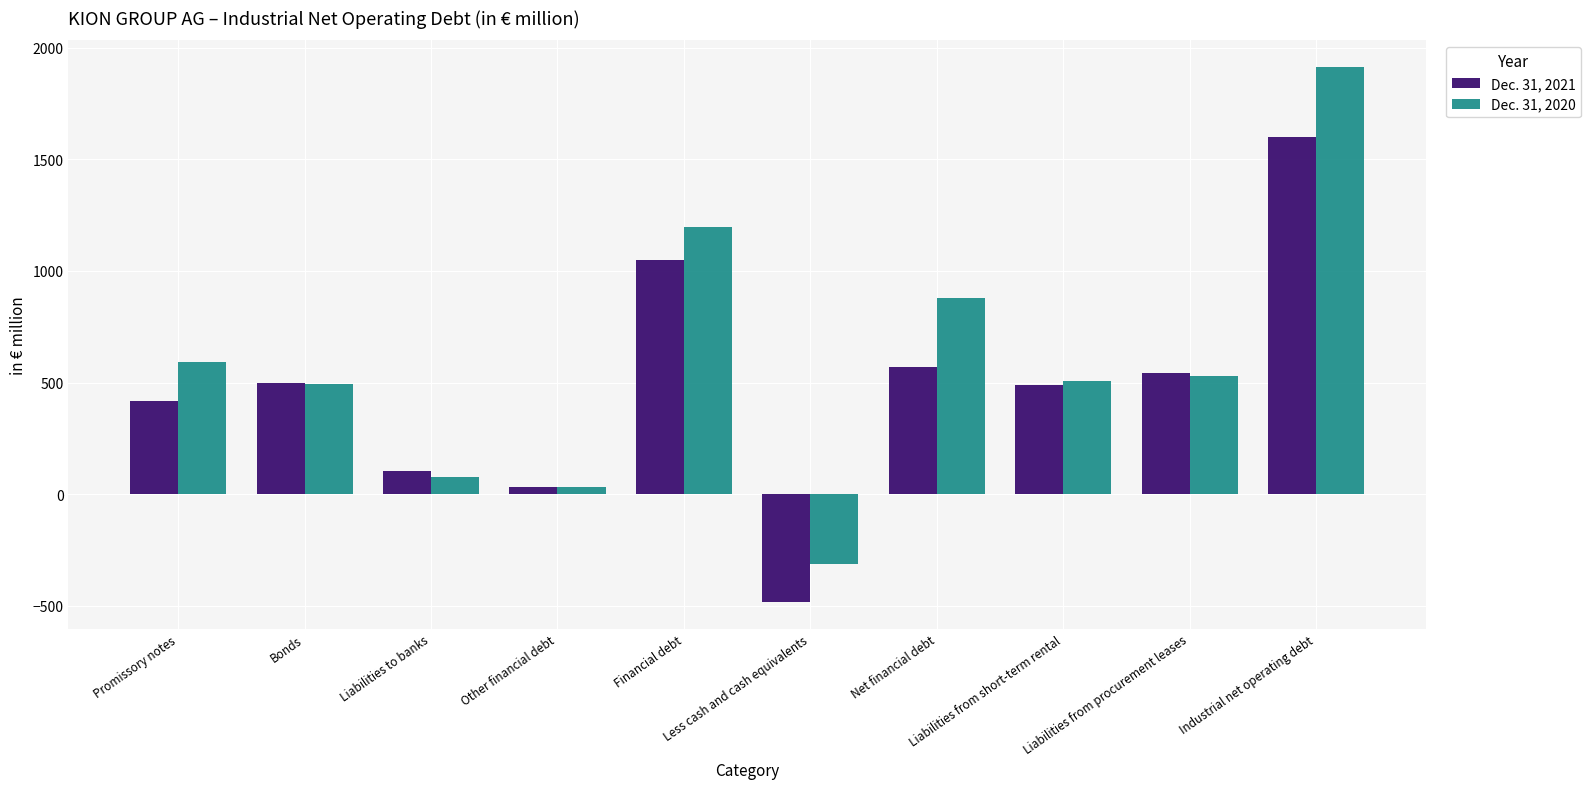

The value of Dec. 31, 2021 at Liabilities from procurement leases is 543.6. True or false?

True